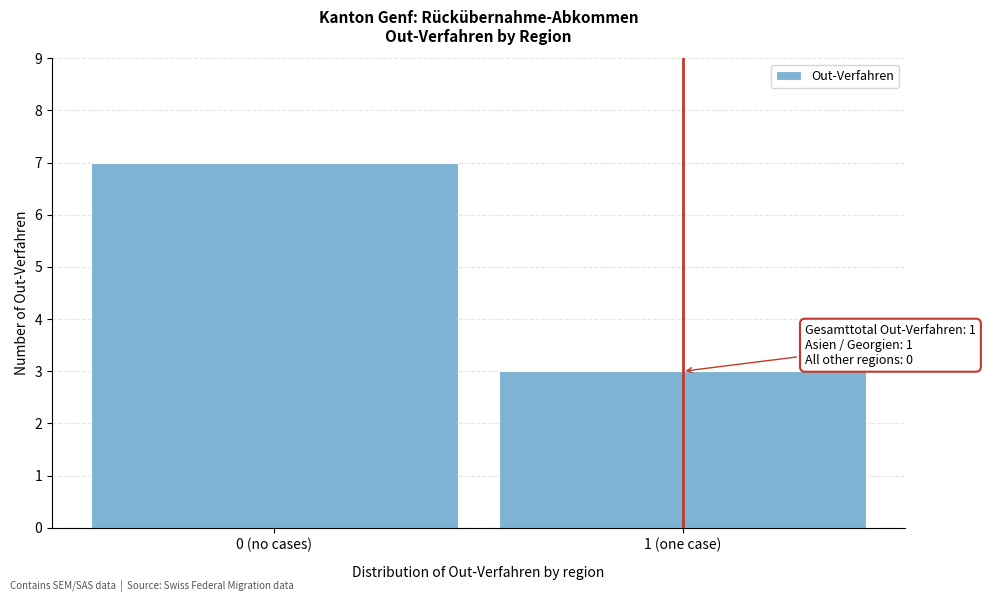

Reading left to right, list all the values displayed in this chart.

0 (no cases)=7	1 (one case)=3